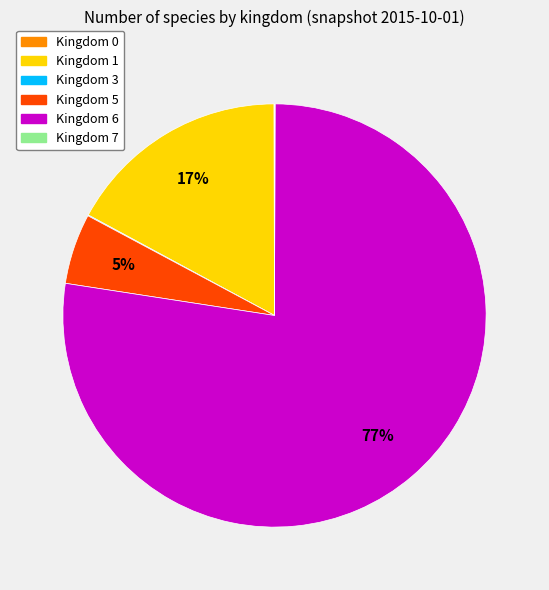

True or false: Kingdom 5 accounts for 1% of the total.

False